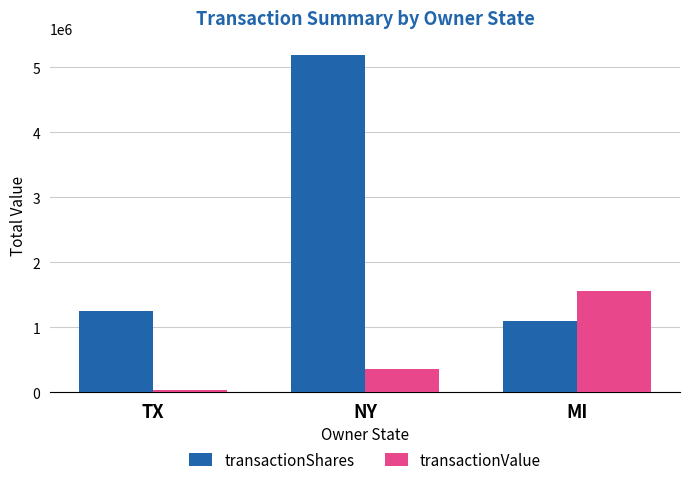

What position from the left is TX?

1